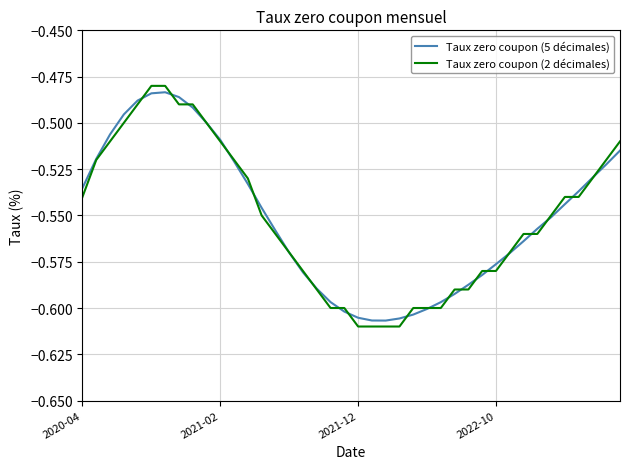

Which series has the widest spread of values?

Taux zero coupon (2 décimales)